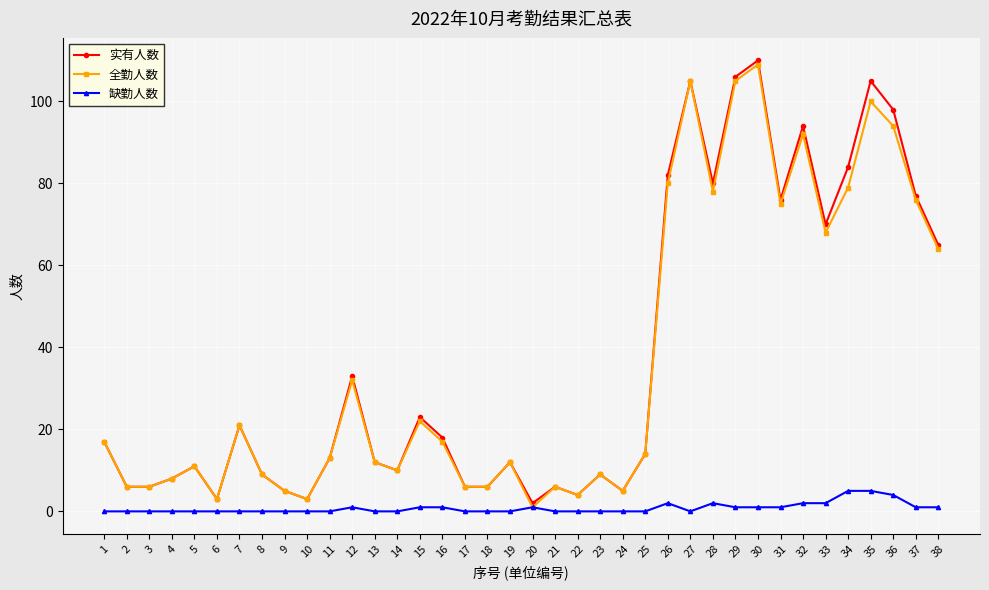

What is the total value across all series at 35?

210